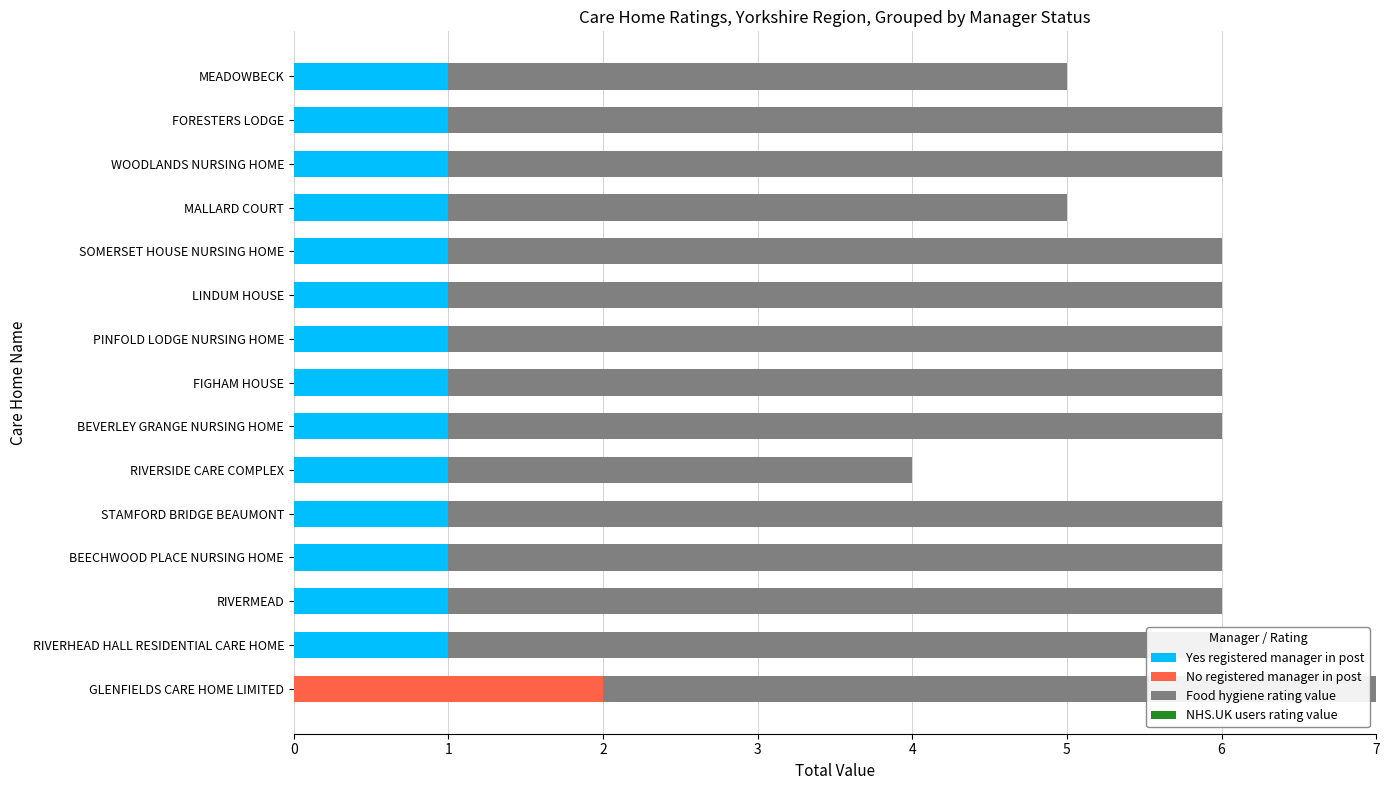

What is the greatest value displayed?

5.0